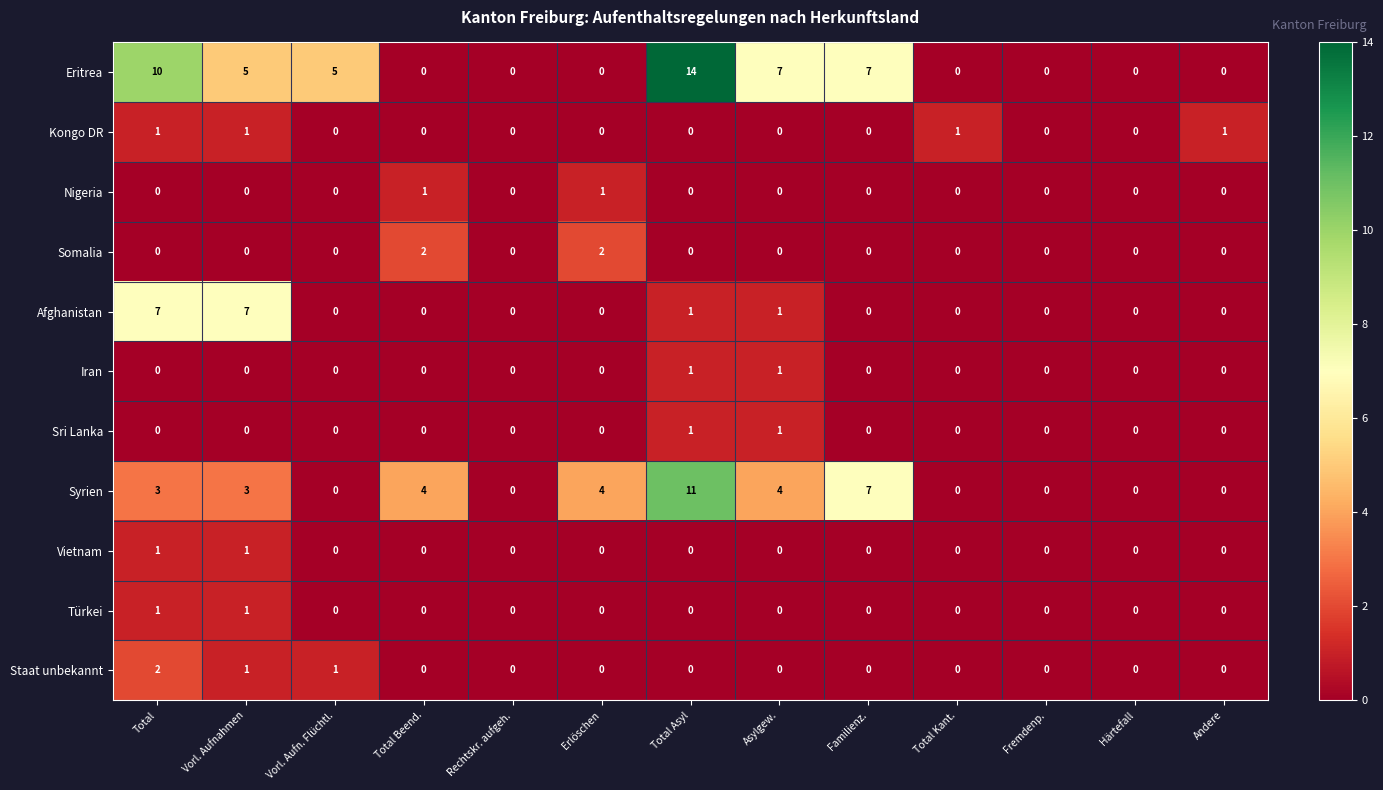

What is the difference between the highest and lowest values at Vorl. Aufn. Flüchtl.?

5